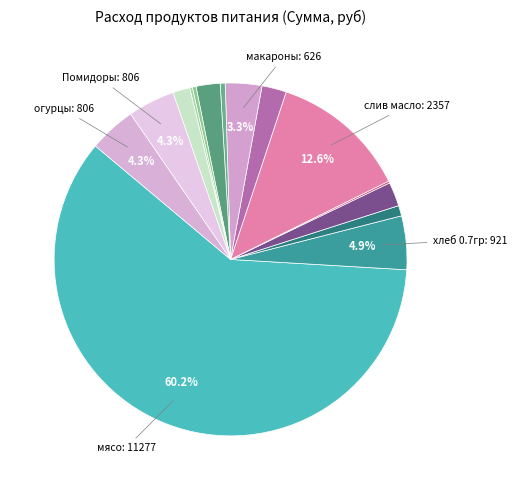

Which slice is the largest?

мясо